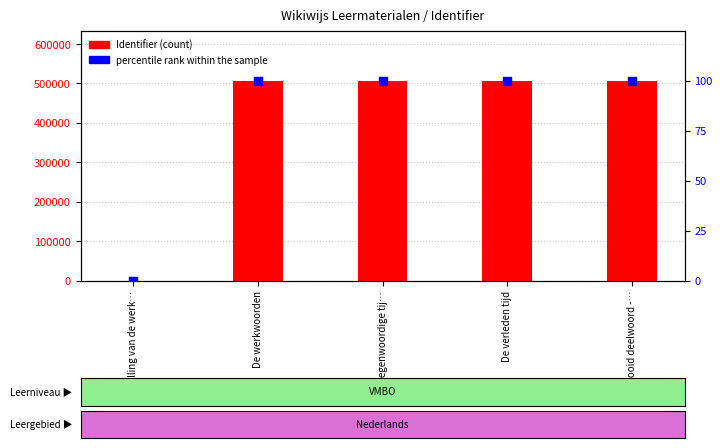

Which series reaches the maximum Y coordinate?

Identifier